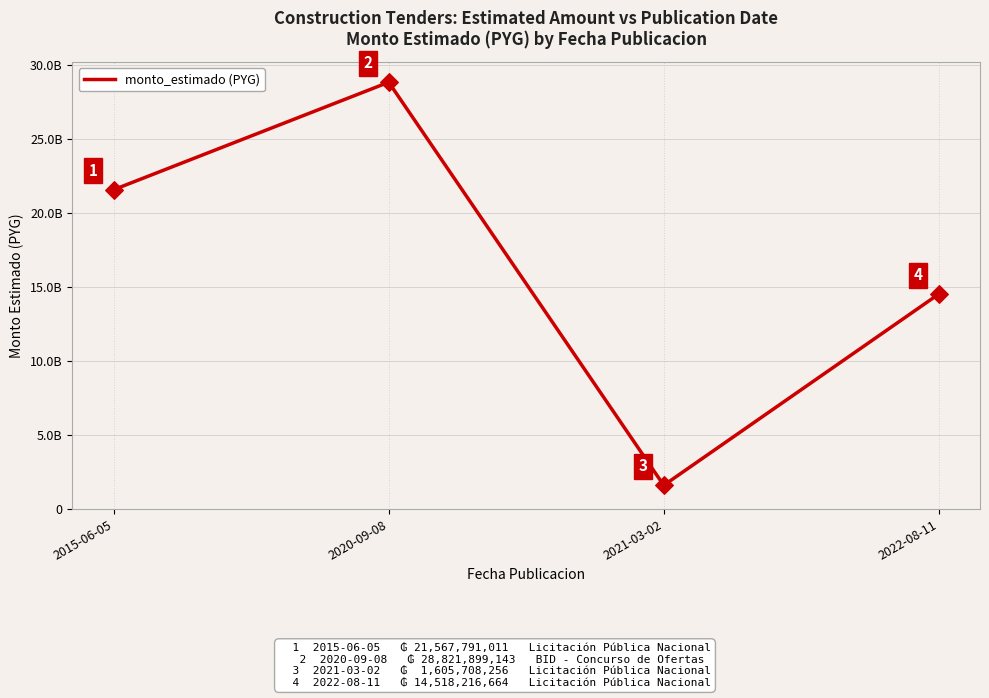

Between 2022-08-11 and 2015-06-05, which is larger?

2015-06-05